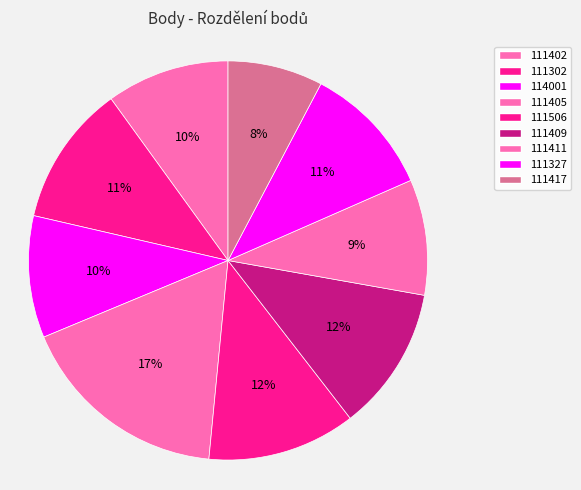

Rank the categories by value from lowest to highest.

111417, 111411, 114001, 111402, 111327, 111302, 111409, 111506, 111405